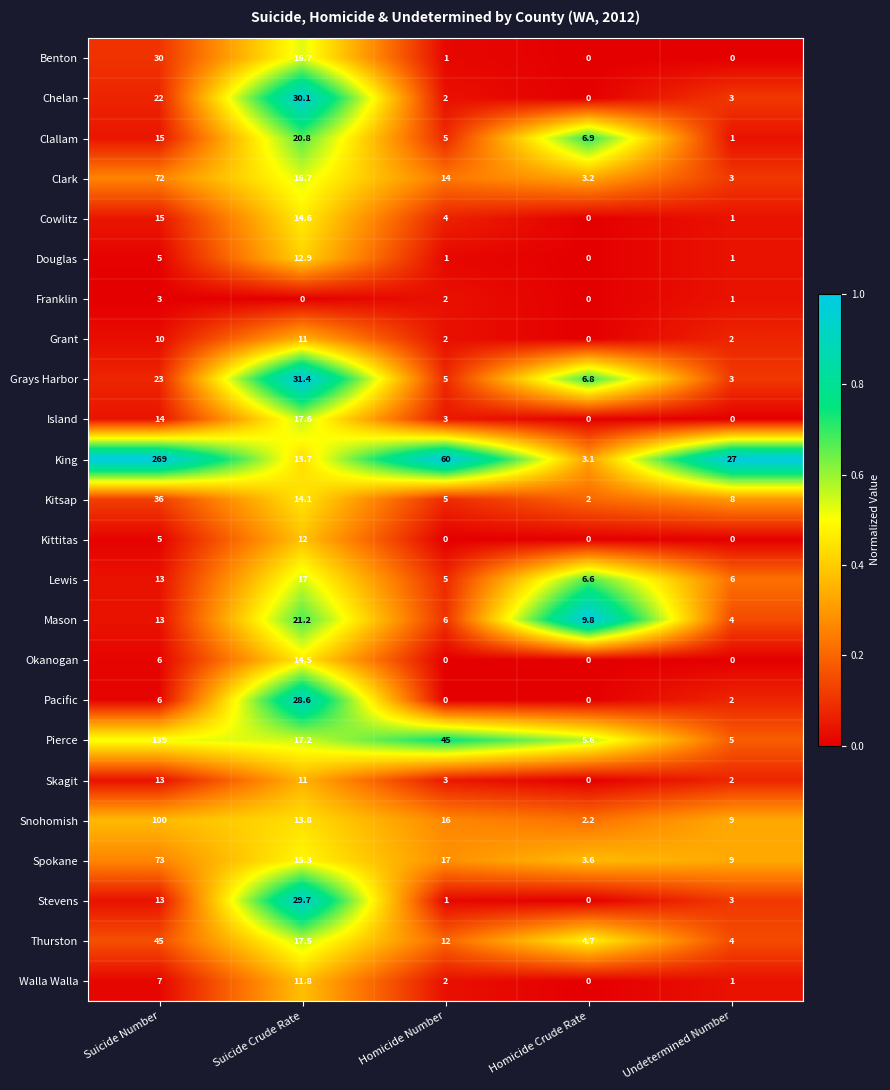

Which category has the highest value across all series?

Suicide Number